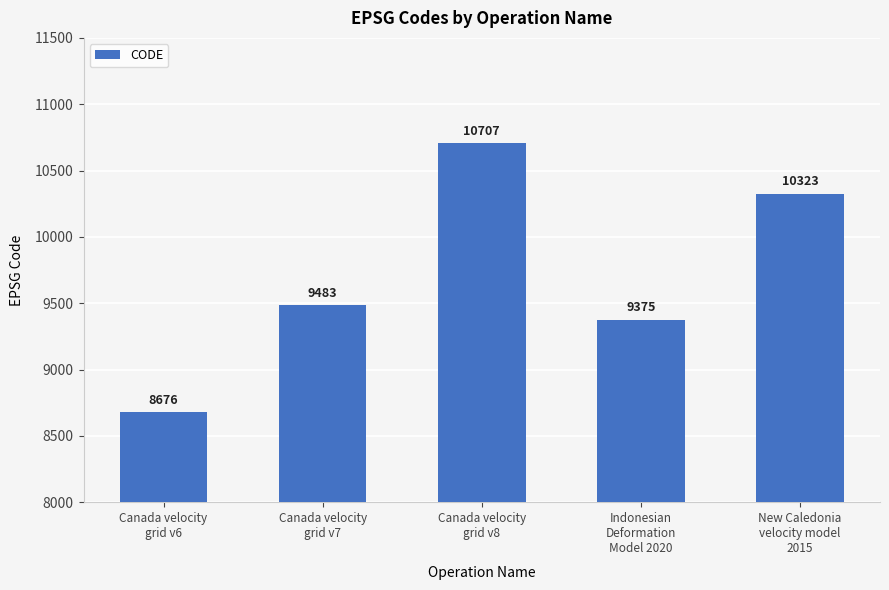

How many bars are there in total?

5